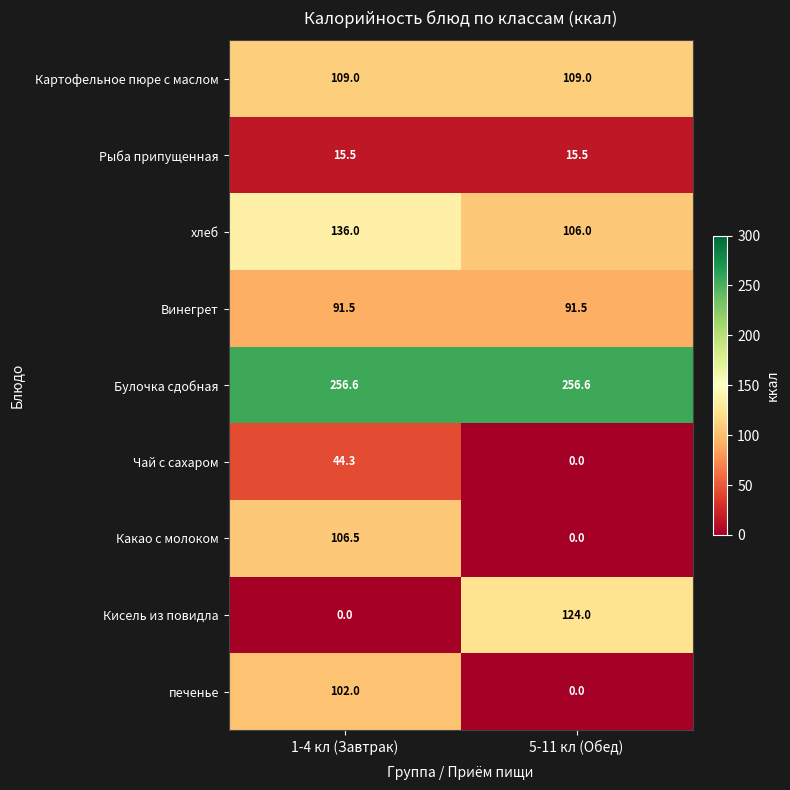

What is the sum of the Чай с сахаром values at 5-11 кл (Обед) and 1-4 кл (Завтрак)?

44.3